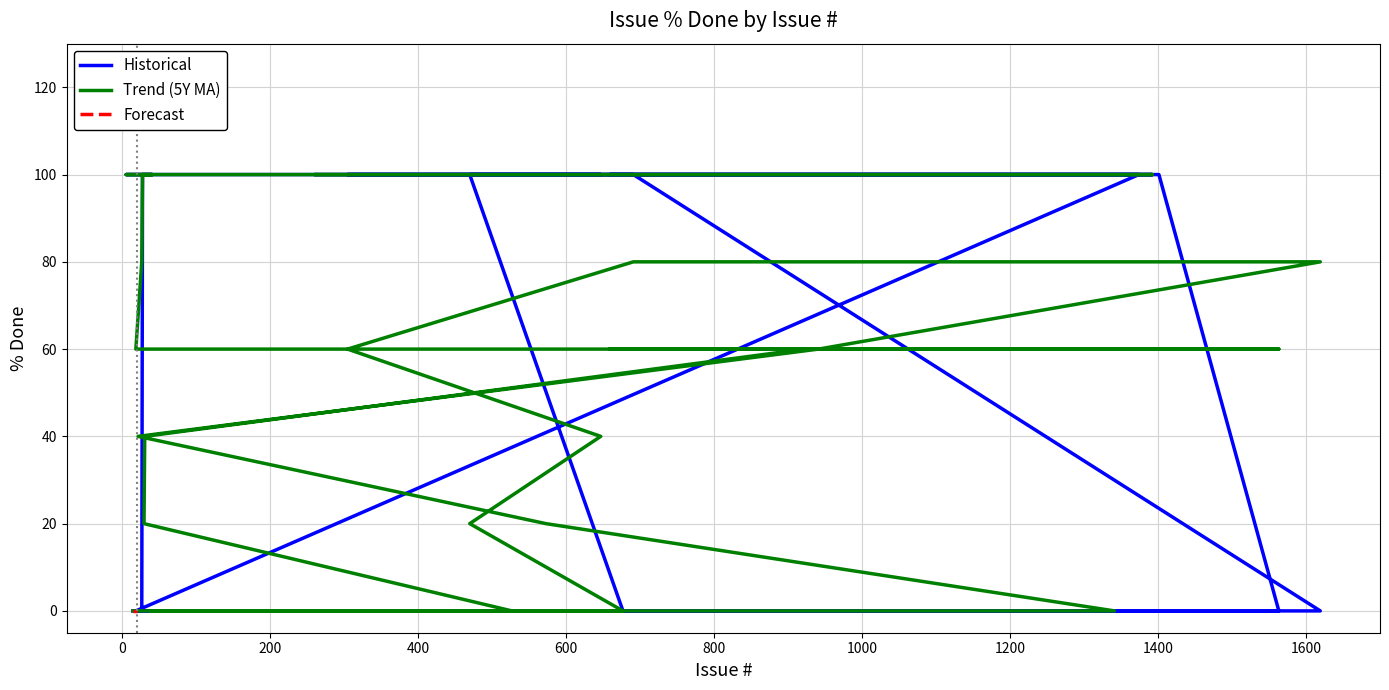

What position from the left is 24?

33